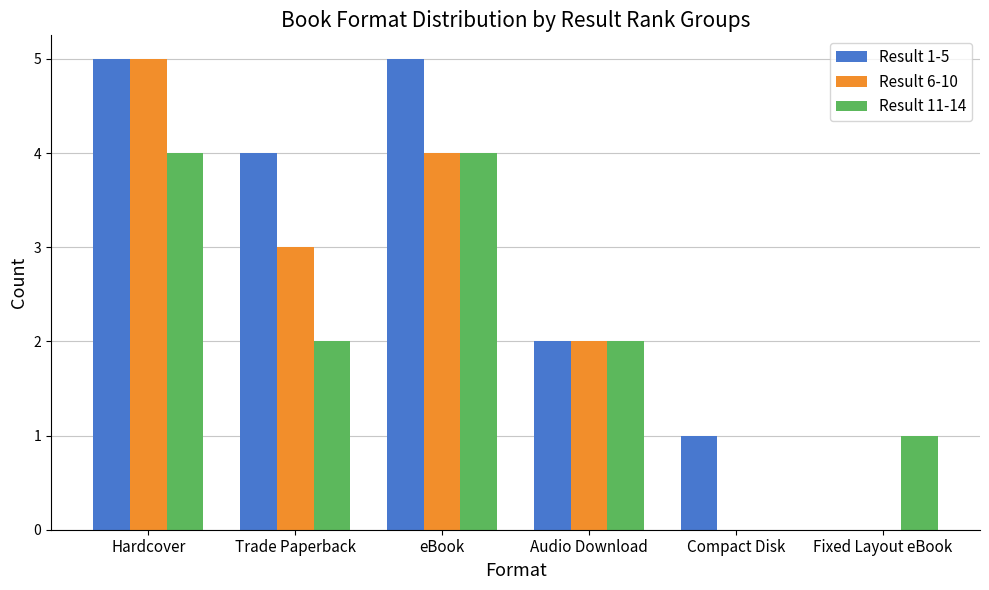

At which label does Result 6-10 first exceed 3?

Hardcover